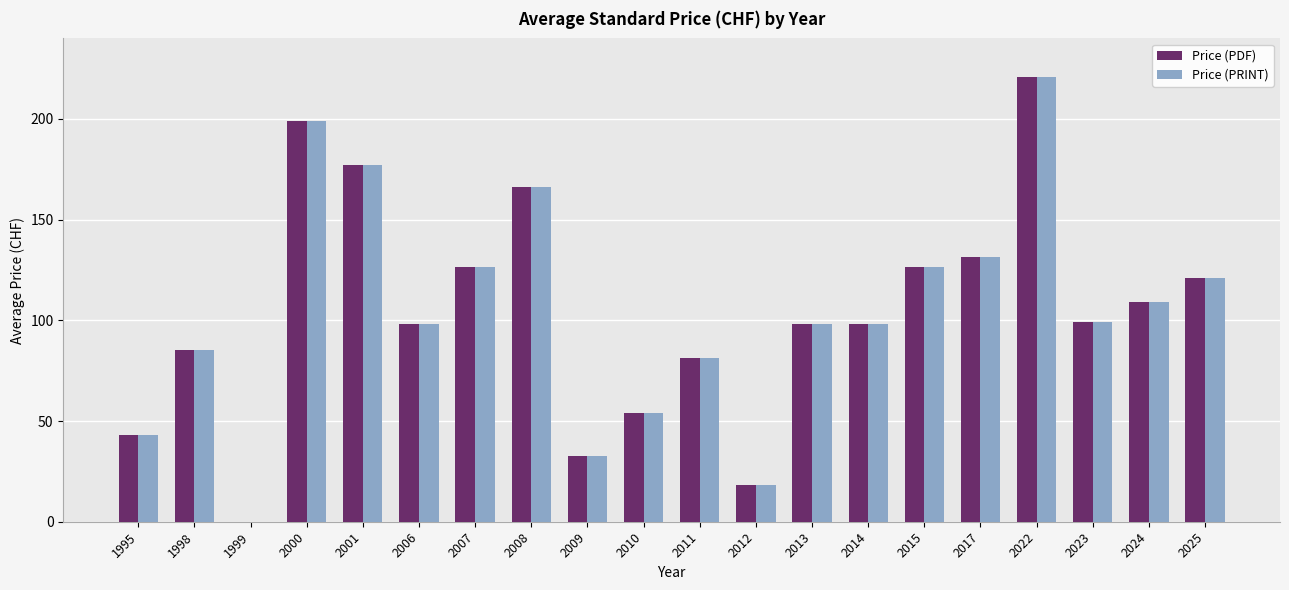

How many distinct data groups are displayed?

2